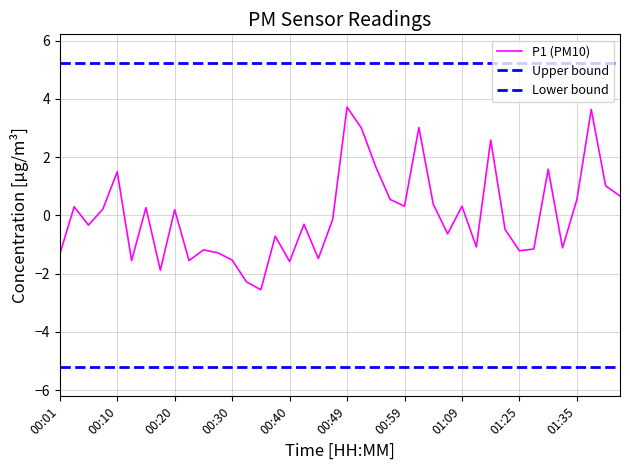

How many positive values are there?

19